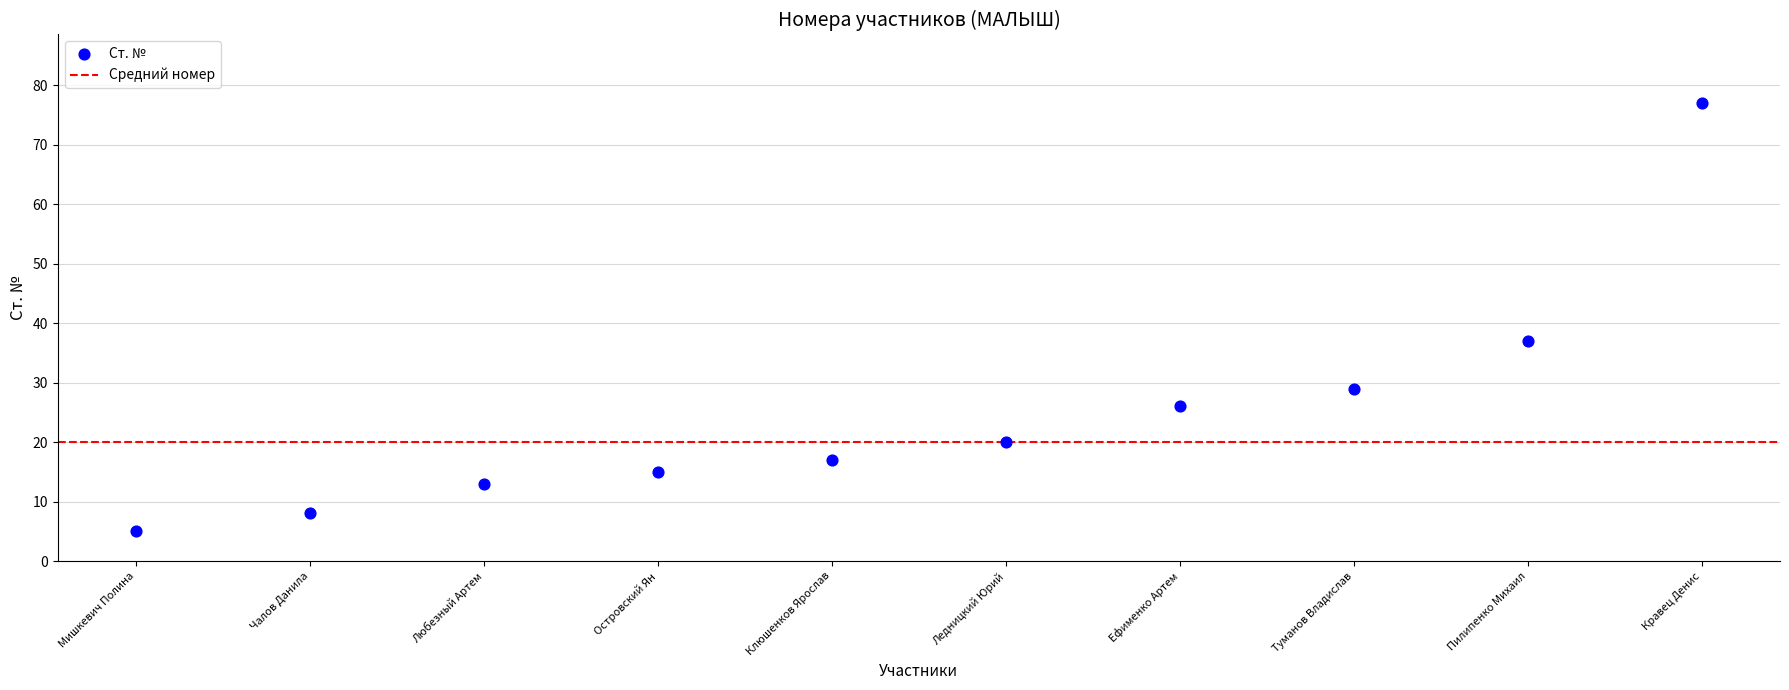

What is the range of Y values (max minus min)?

72